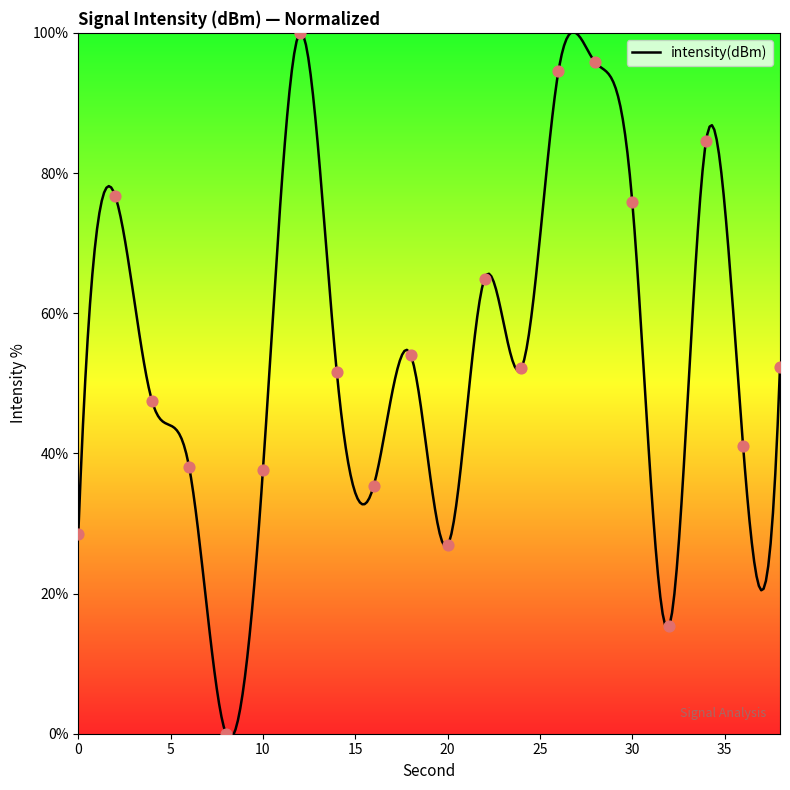

Which has a higher value, 10 or 22?

22